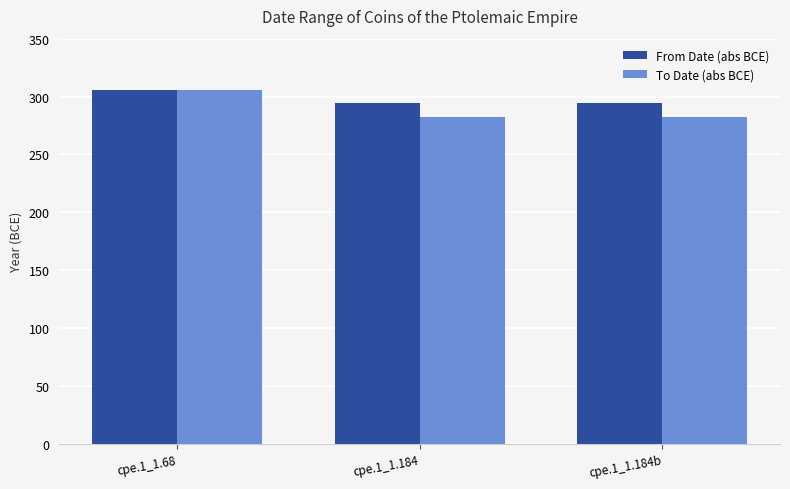

What is the average value of the To Date (abs BCE) series?

290